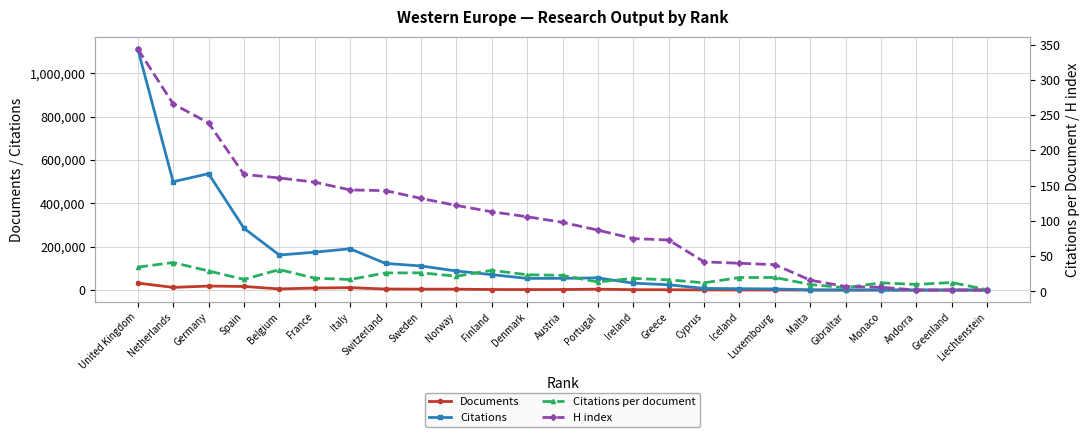

What are all the series names shown in the legend?

Documents, Citations, Citations per document, H index